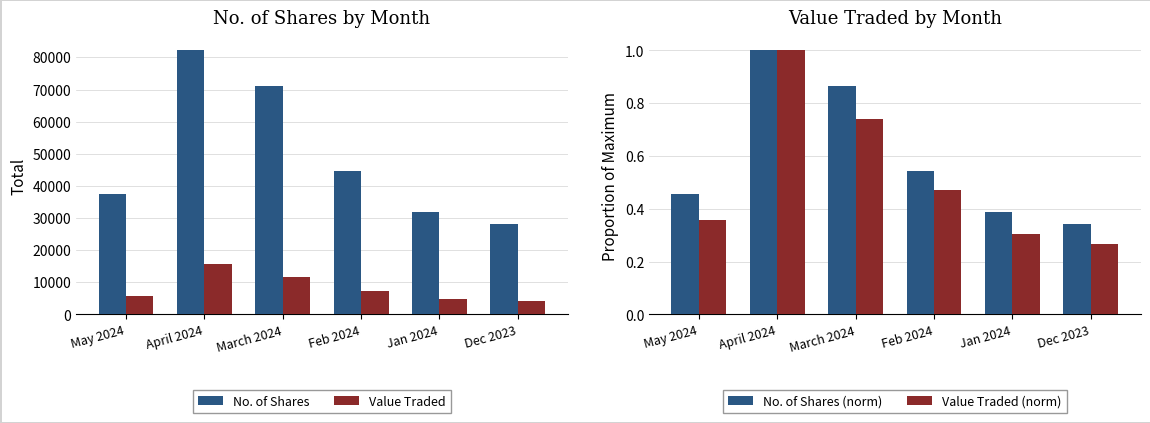

Between March 2024 and Feb 2024, which series saw the biggest shift?

No. of Shares